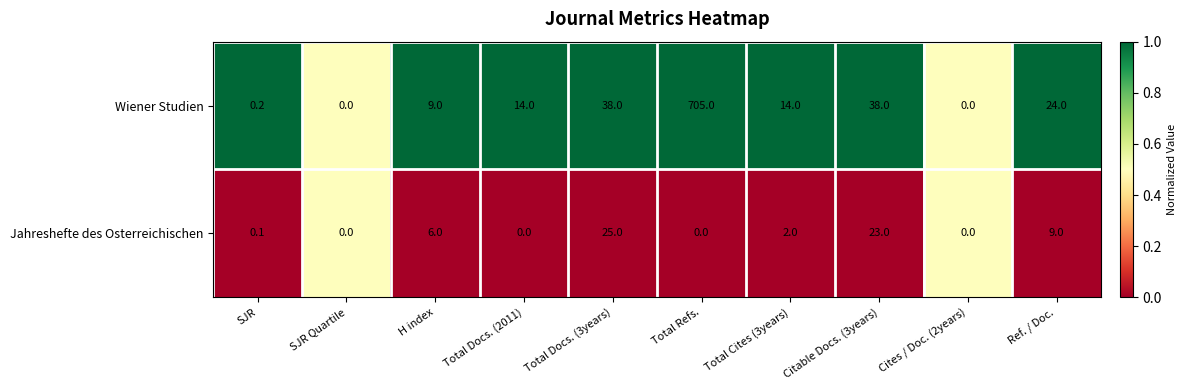

How many series are shown in this chart?

2